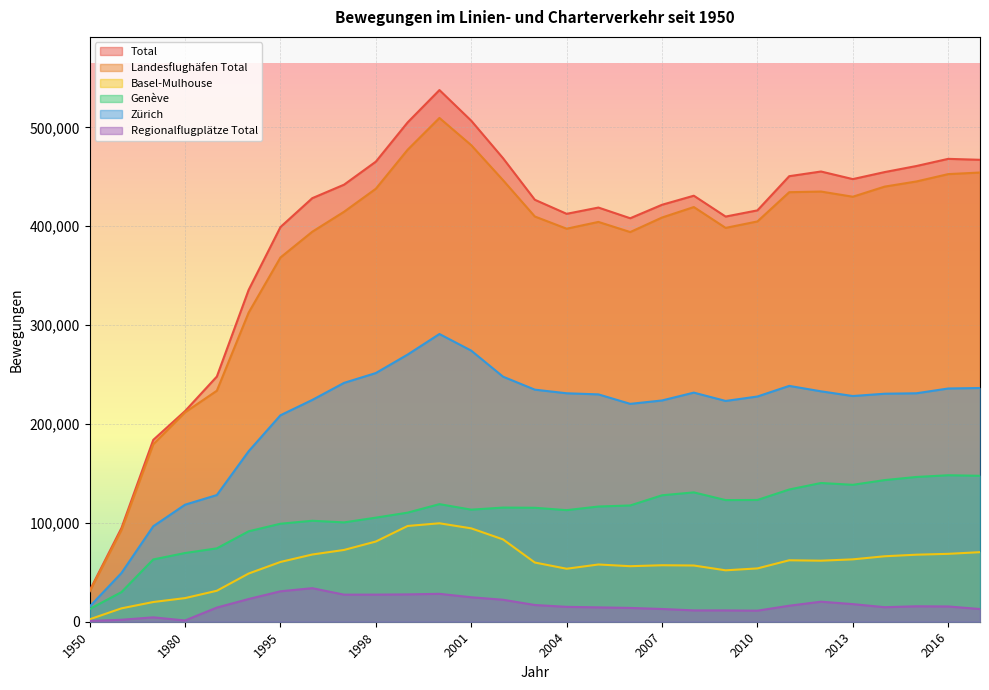

True or false: Genève and Regionalflugplätze Total cross at least once.

False